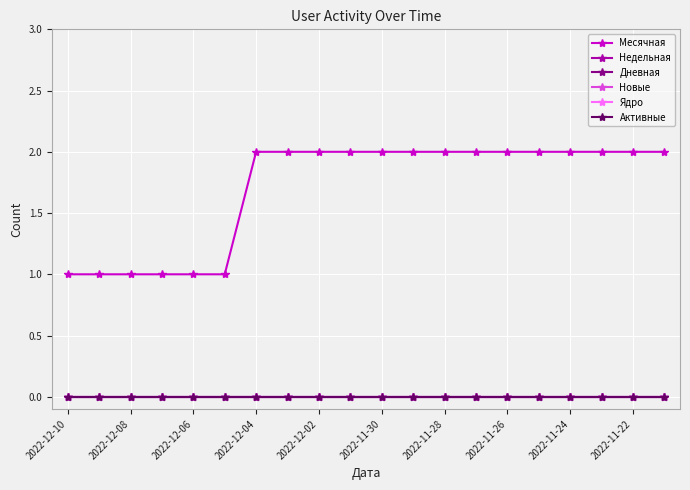

At which label is Недельная closest to 0?

2022-12-10